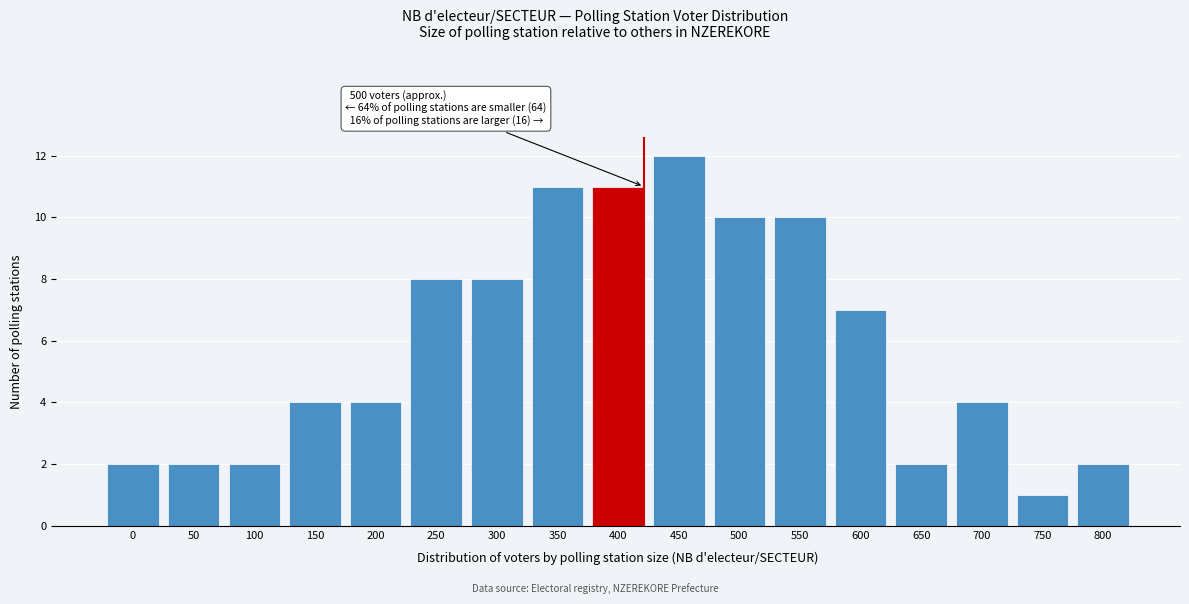

Reading right to left, extract all data points from this chart.

2	1	4	2	7	10	10	12	11	11	8	8	4	4	2	2	2